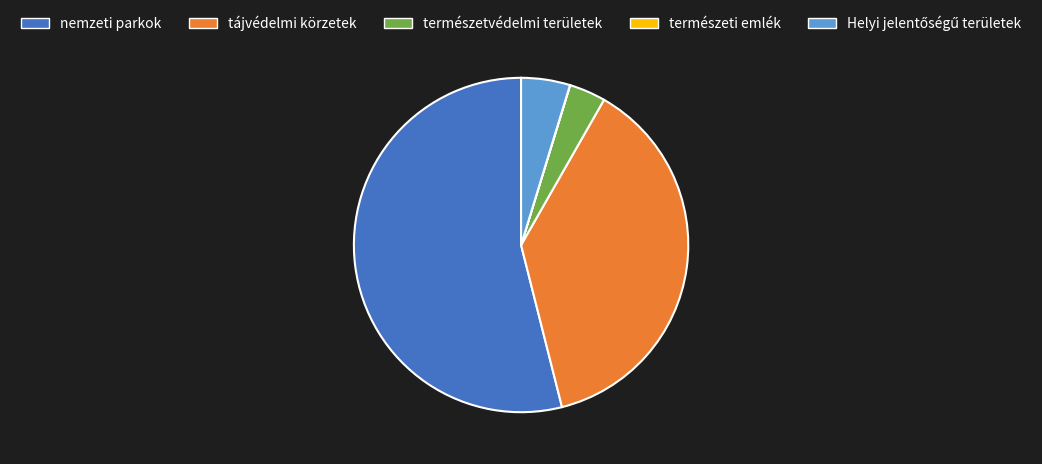

Which slice is the largest?

nemzeti parkok